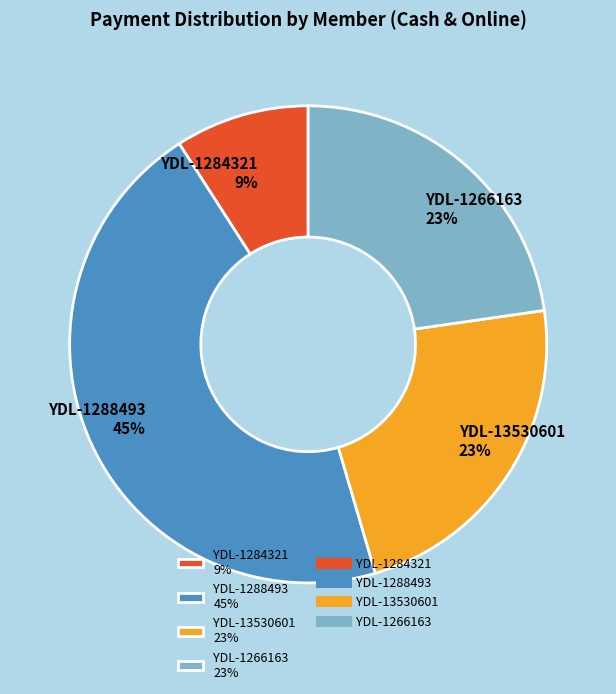

To the nearest percent, what is the average slice percentage?

25%